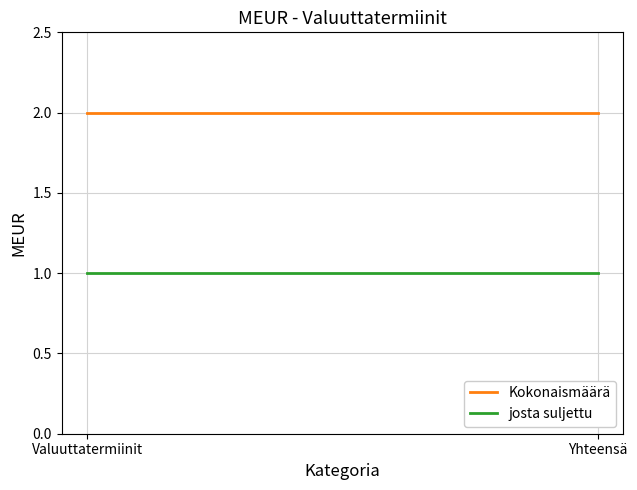

Reading right to left, list all the values displayed in this chart.

Kokonaismäärä: Yhteensä=2	Valuuttatermiinit=2
josta suljettu: Yhteensä=1	Valuuttatermiinit=1